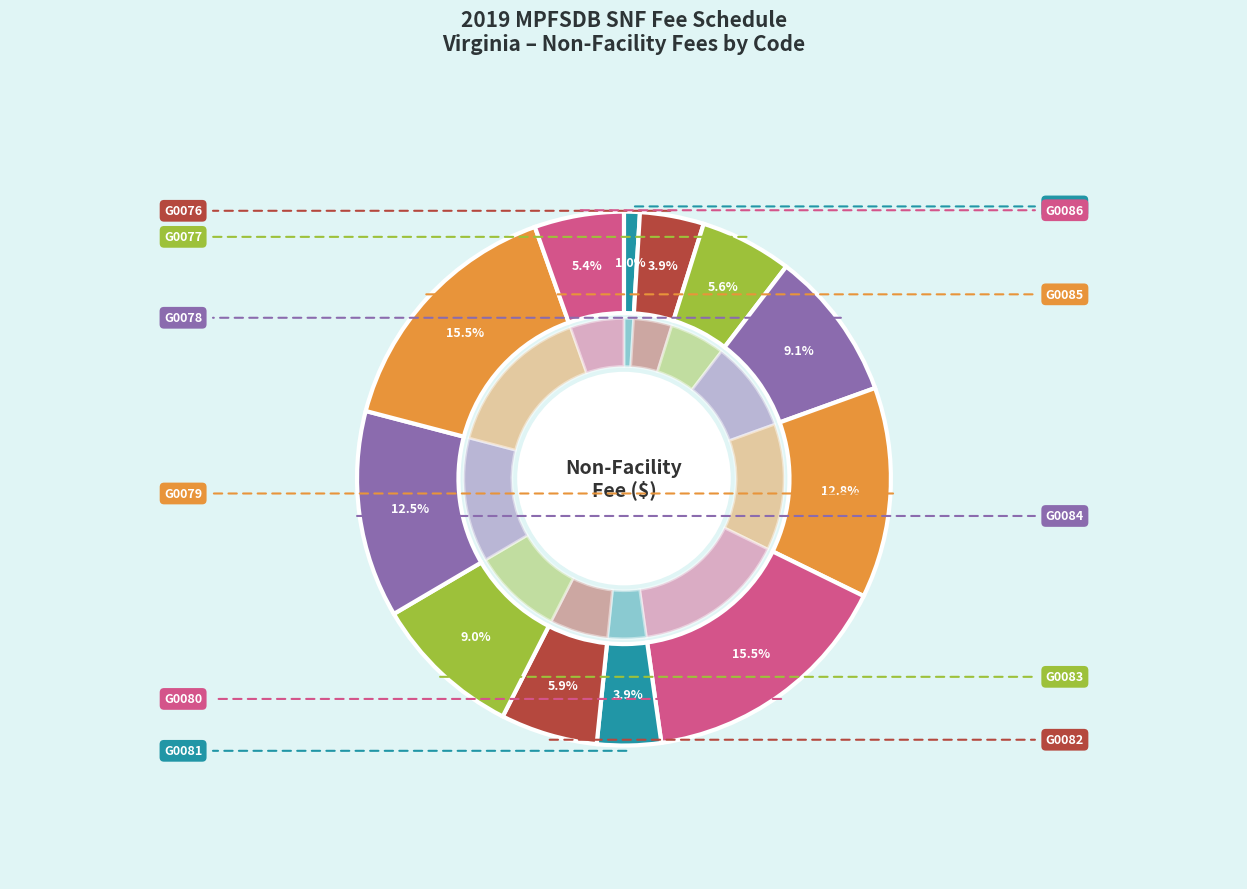

Rank the categories by value from lowest to highest.

G0071, G0081, G0076, G0086, G0077, G0082, G0083, G0078, G0084, G0079, G0080, G0085